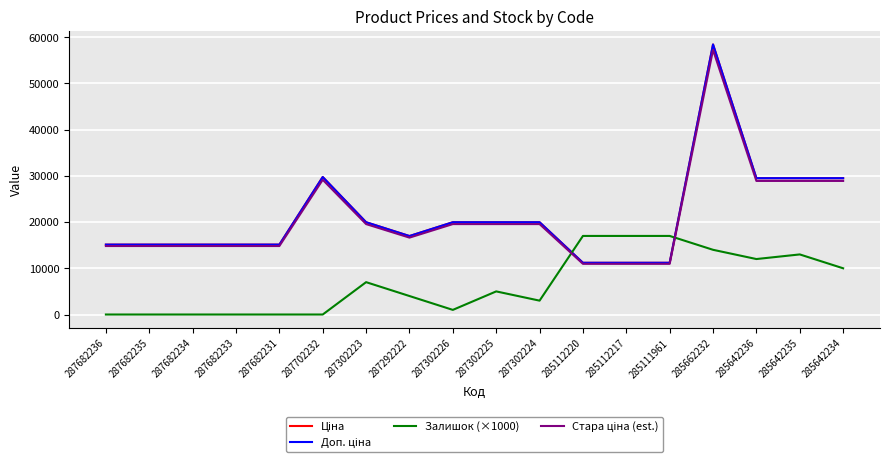

At which label does Стара ціна (est.) reach its minimum?

285112220